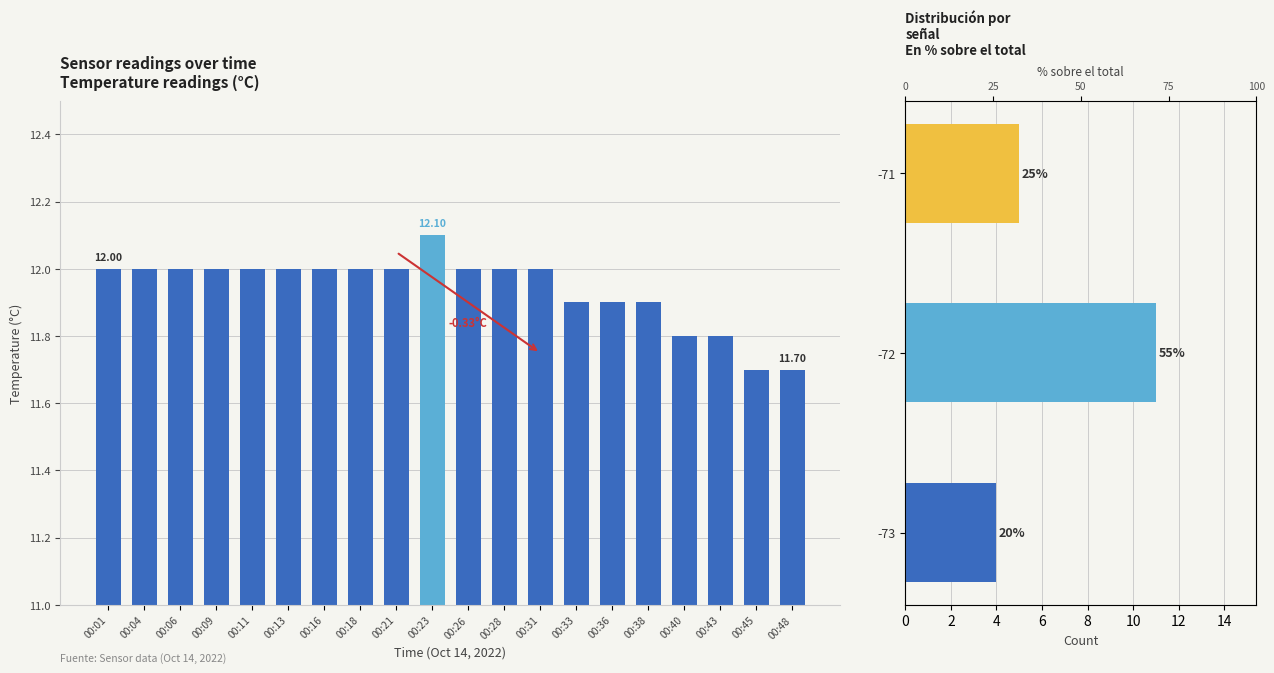

List the labels in order of value, smallest first.

00:45, 00:48, 00:40, 00:43, 00:33, 00:36, 00:38, 00:01, 00:04, 00:06, 00:09, 00:11, 00:13, 00:16, 00:18, 00:21, 00:26, 00:28, 00:31, 00:23